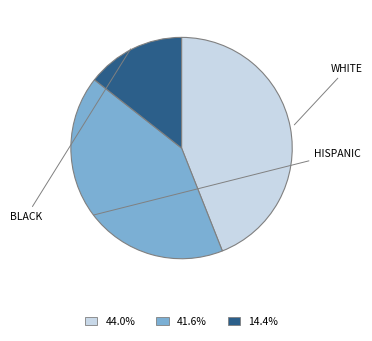

To the nearest percent, what is the average slice percentage?

33%